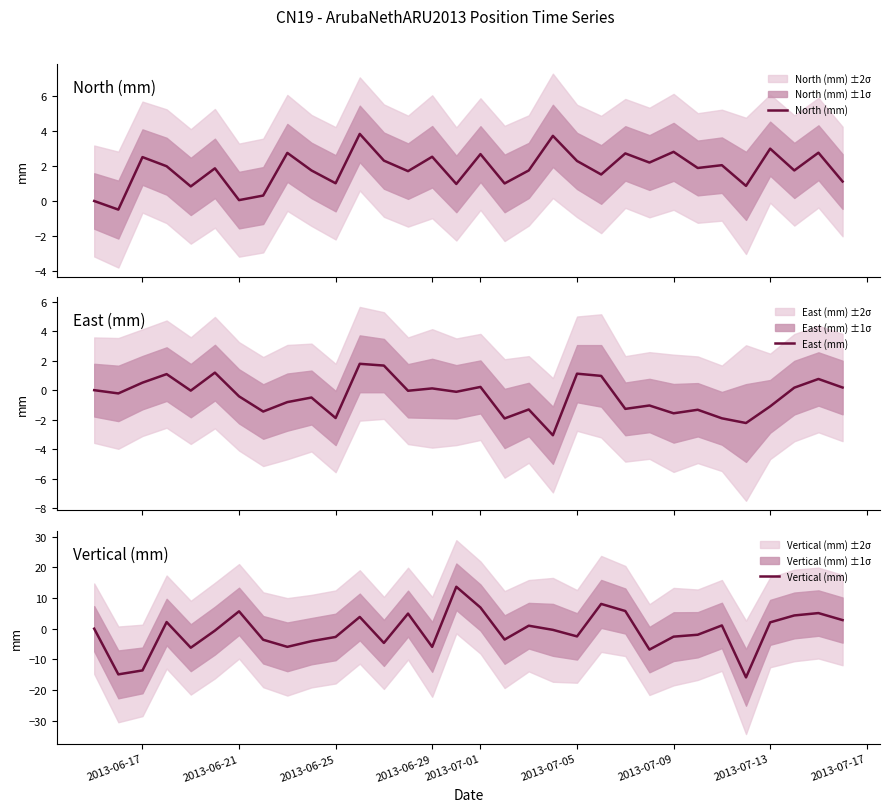

What is the minimum value for East (mm)?

-3.1